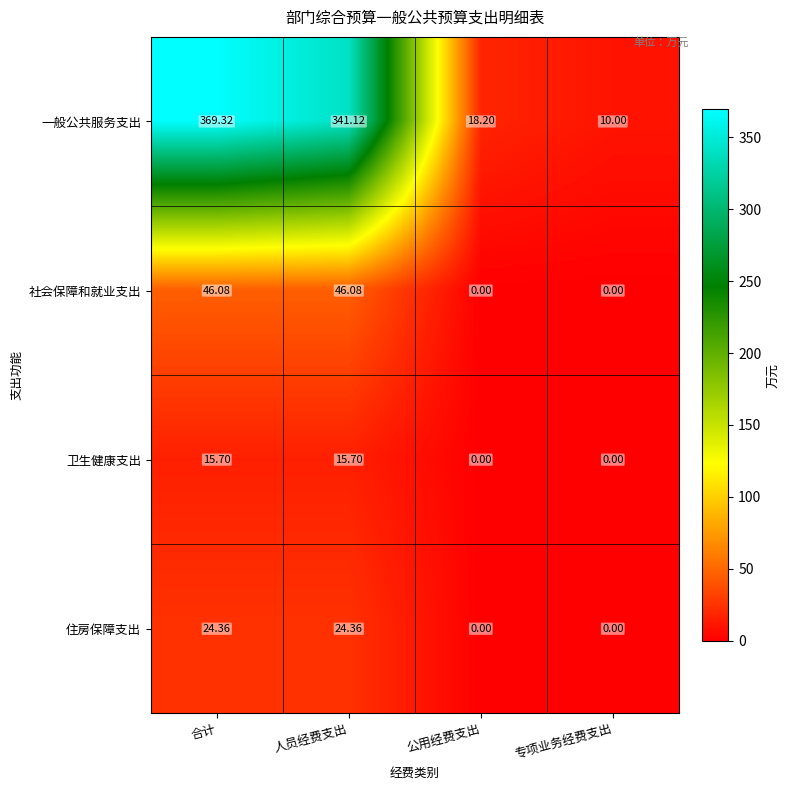

Which category has the lowest value in the 一般公共服务支出 series?

专项业务经费支出